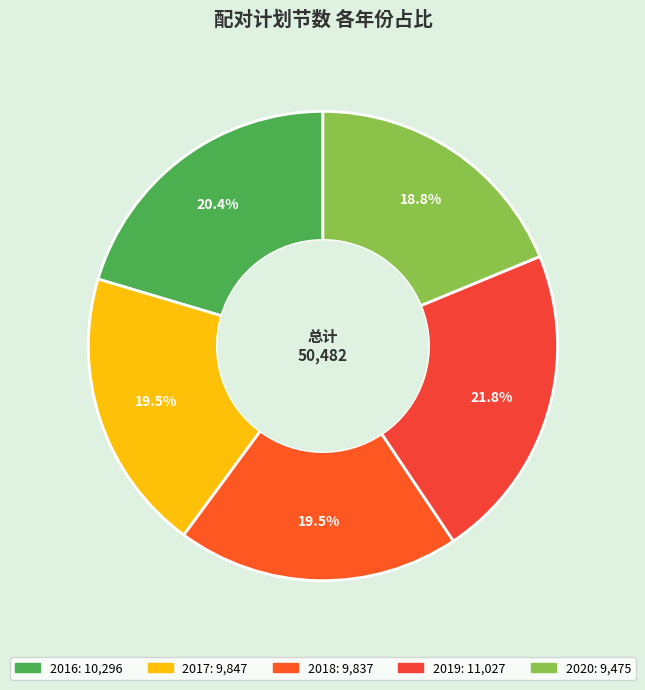

Which category has the biggest portion of the pie?

2019